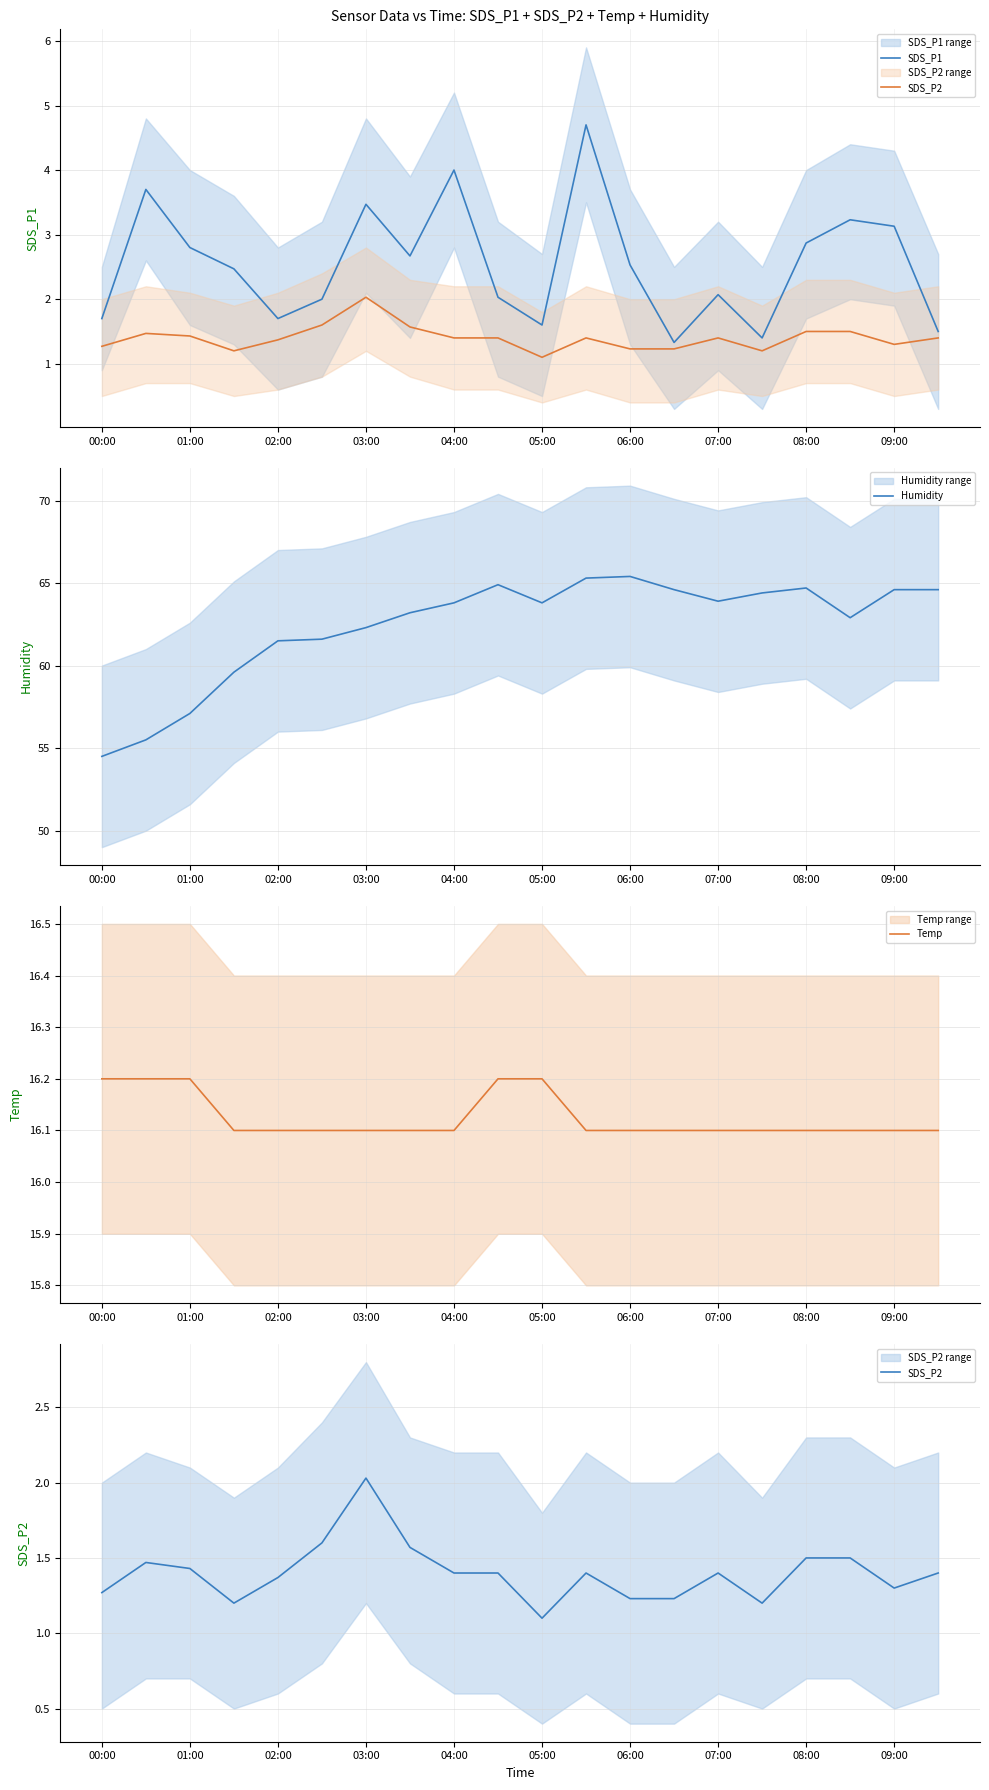

The value of Humidity at 09:00 is 90.8. True or false?

False